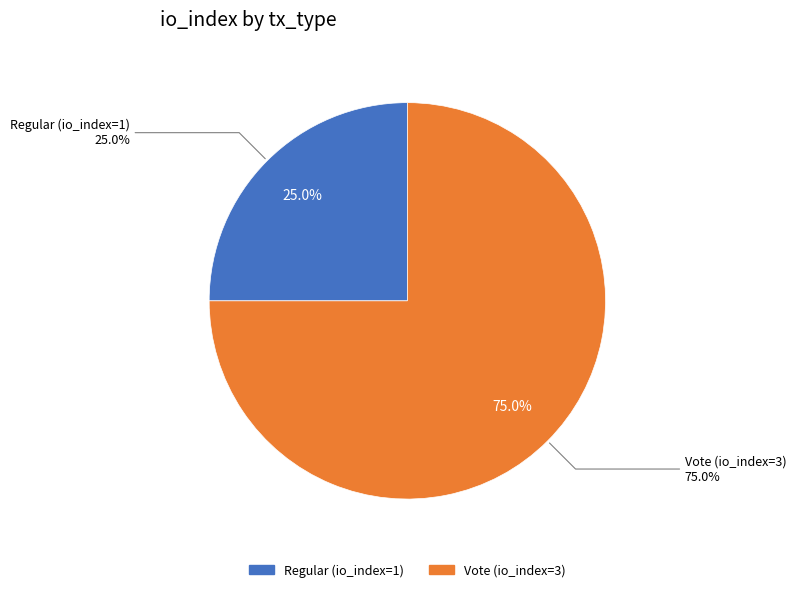

What is the largest slice in the pie chart?

Vote (io_index=3)